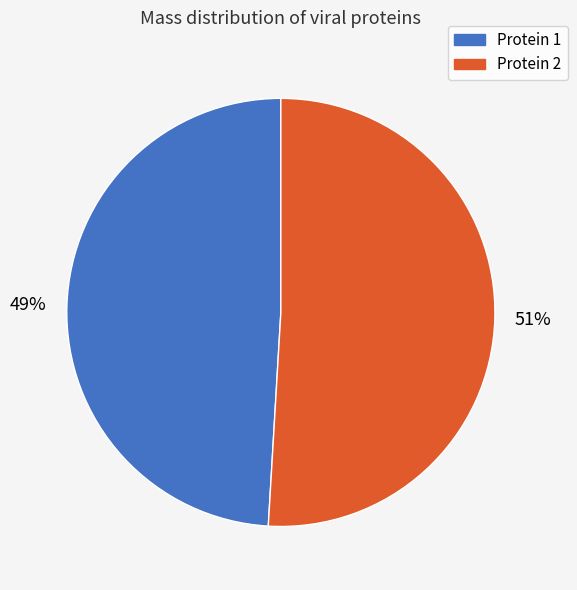

Count the number of slices in the pie.

2